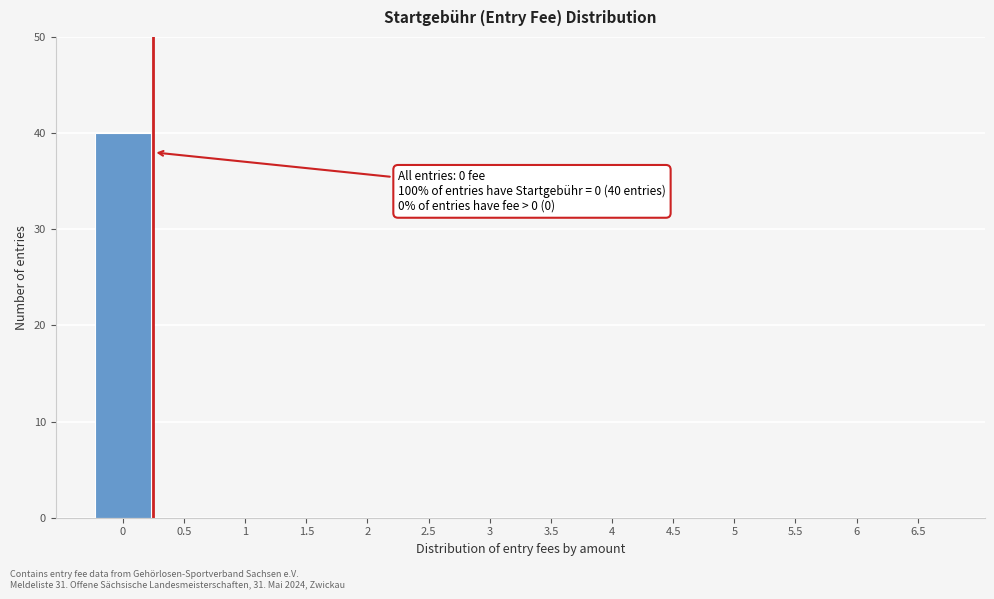

Reading right to left, list all the values displayed in this chart.

6.5=0	6=0	5.5=0	5=0	4.5=0	4=0	3.5=0	3=0	2.5=0	2=0	1.5=0	1=0	0.5=0	0=40